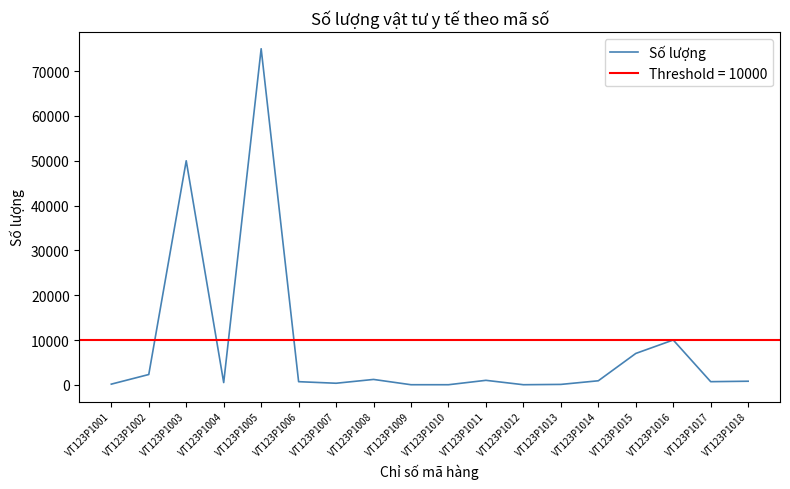

What is the difference between the maximum and minimum values?

74980